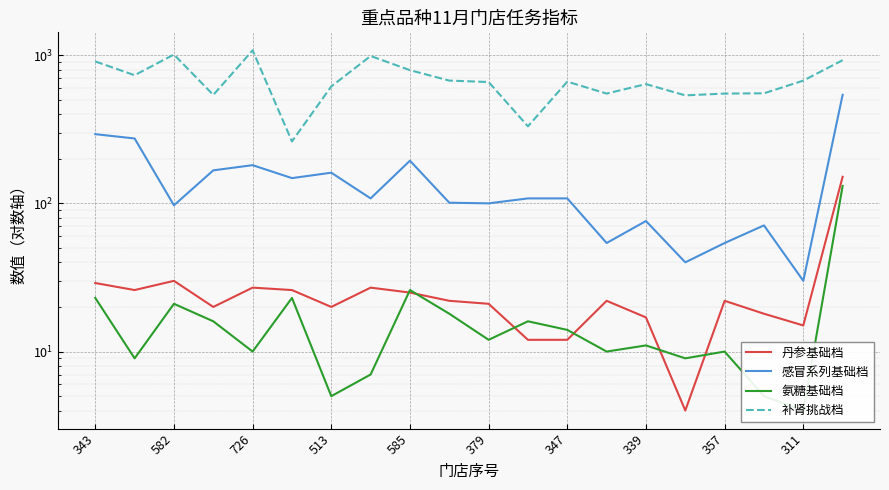

What is the difference between the 氨糖基础档 values at 17 and 311?

13.0